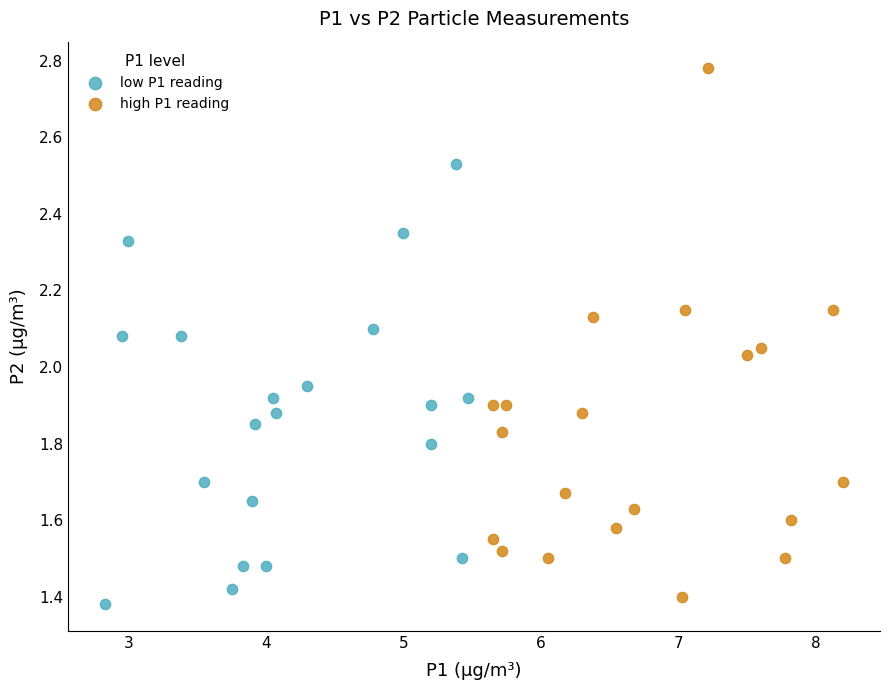

Which series has the largest Y range (max minus min)?

high P1 reading